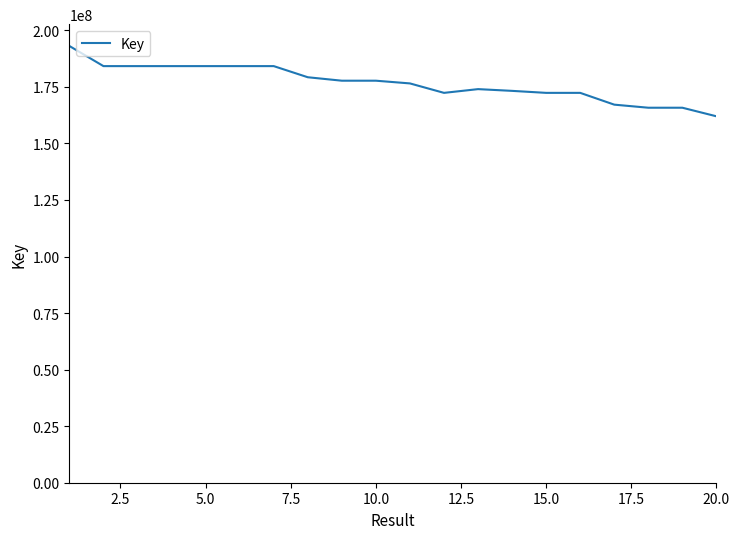

What is the smallest value displayed?

161975072